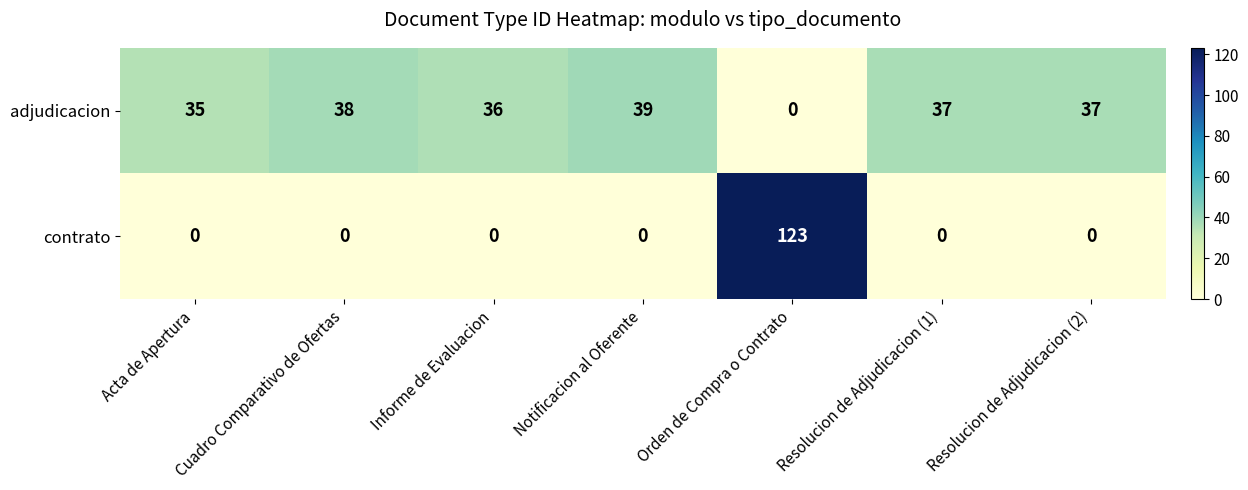

What is the average value of the adjudicacion series?

32